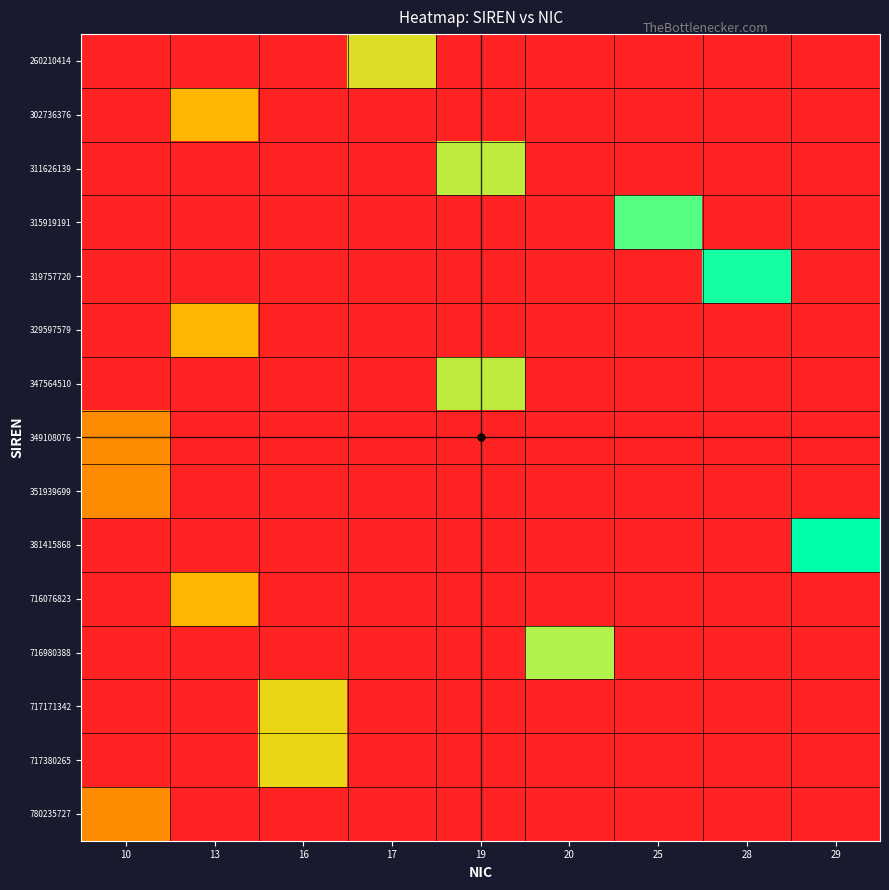

At which category is the sum across all series the highest?

13